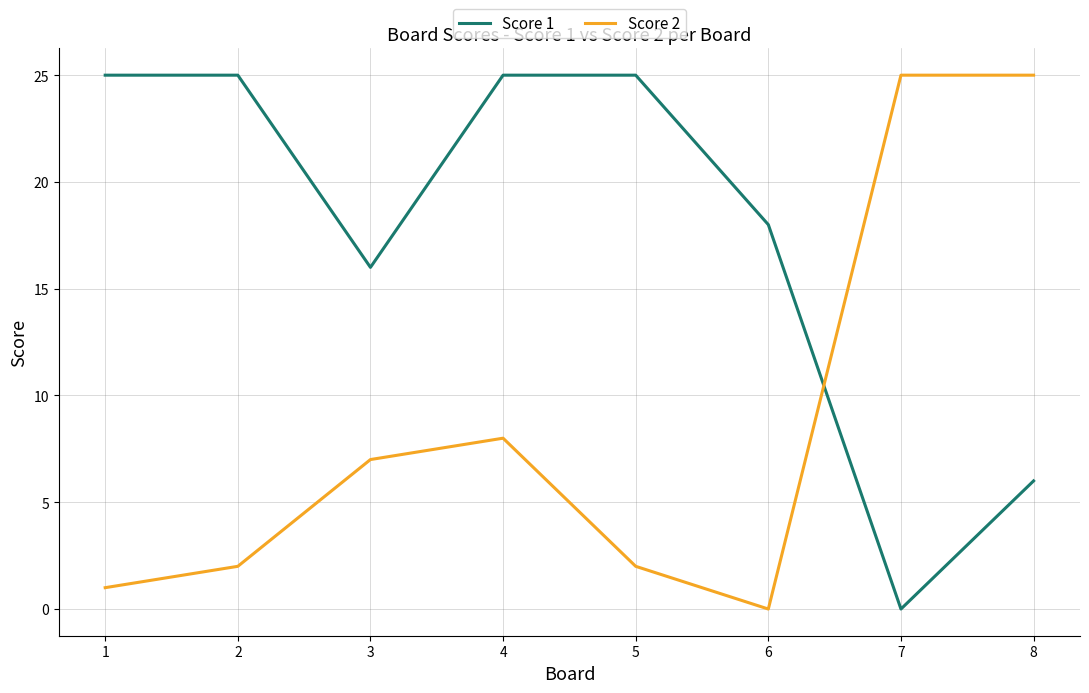

What is the spread (max minus min) of values at 2?

23